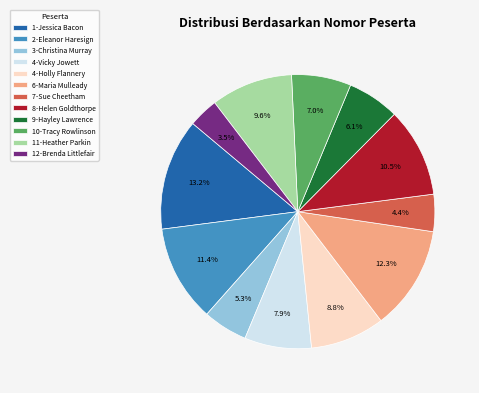

Is it true that 11-Heather Parkin is 2% of the pie?

False